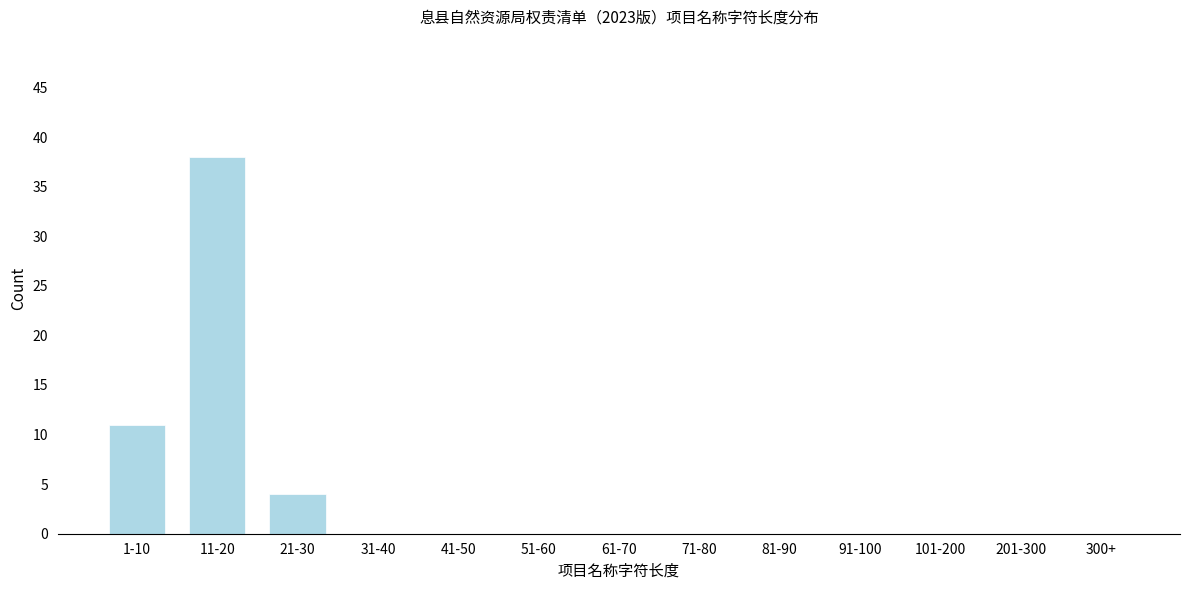

Reading right to left, transcribe all the data shown in this chart.

300+=0	201-300=0	101-200=0	91-100=0	81-90=0	71-80=0	61-70=0	51-60=0	41-50=0	31-40=0	21-30=4	11-20=38	1-10=11